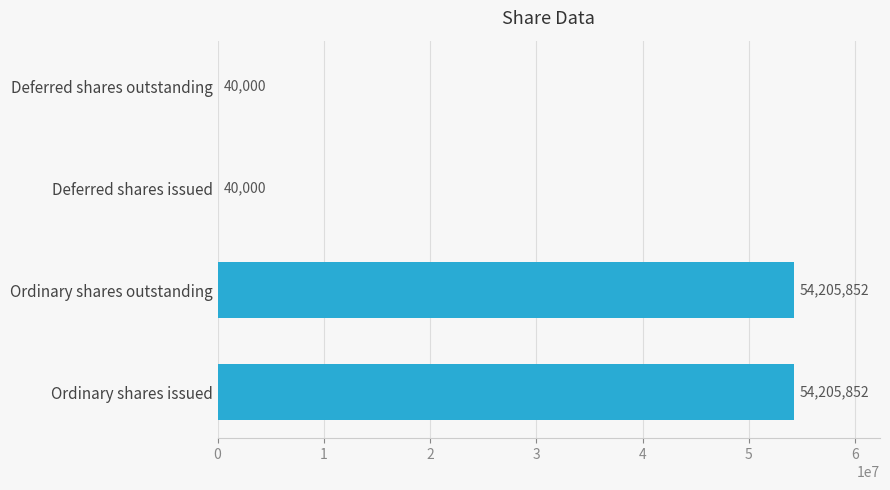

What is the change in value from Ordinary shares issued to Deferred shares outstanding?

-54165852